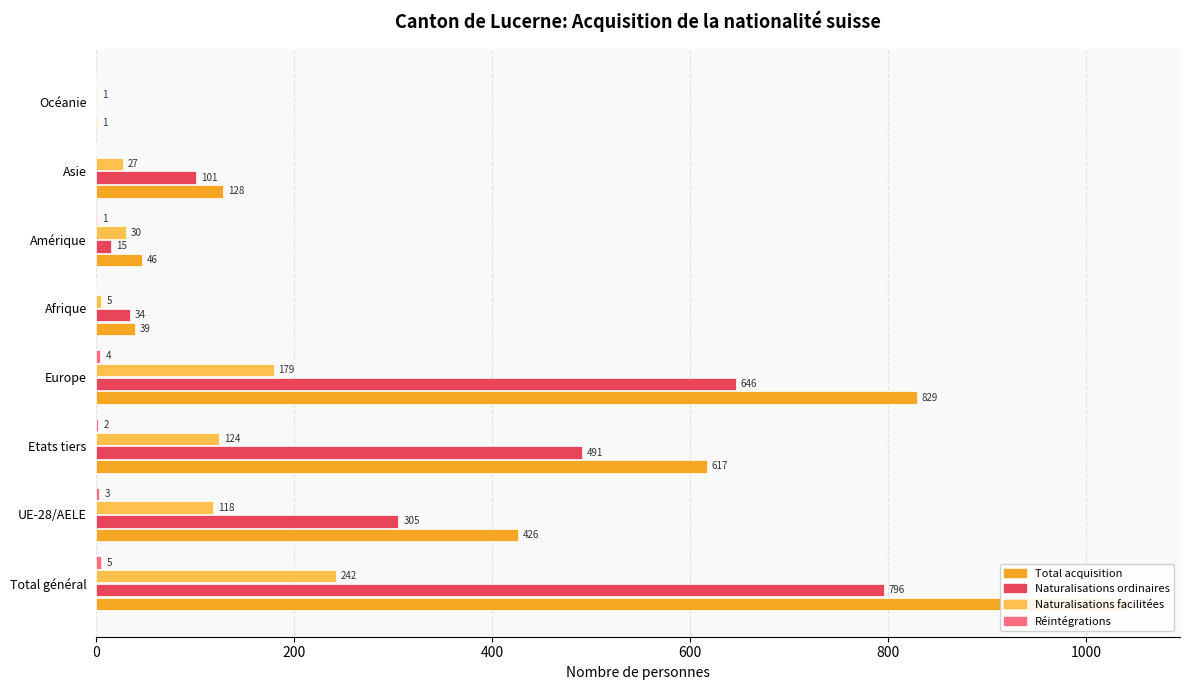

How many bars are there in total?

32